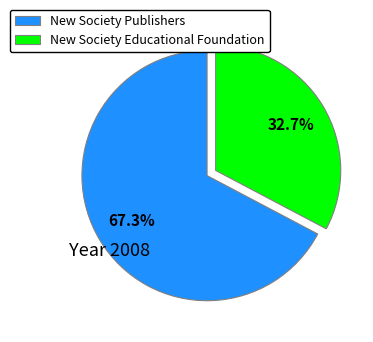

Which has a higher value, New Society Educational Foundation or New Society Publishers?

New Society Publishers